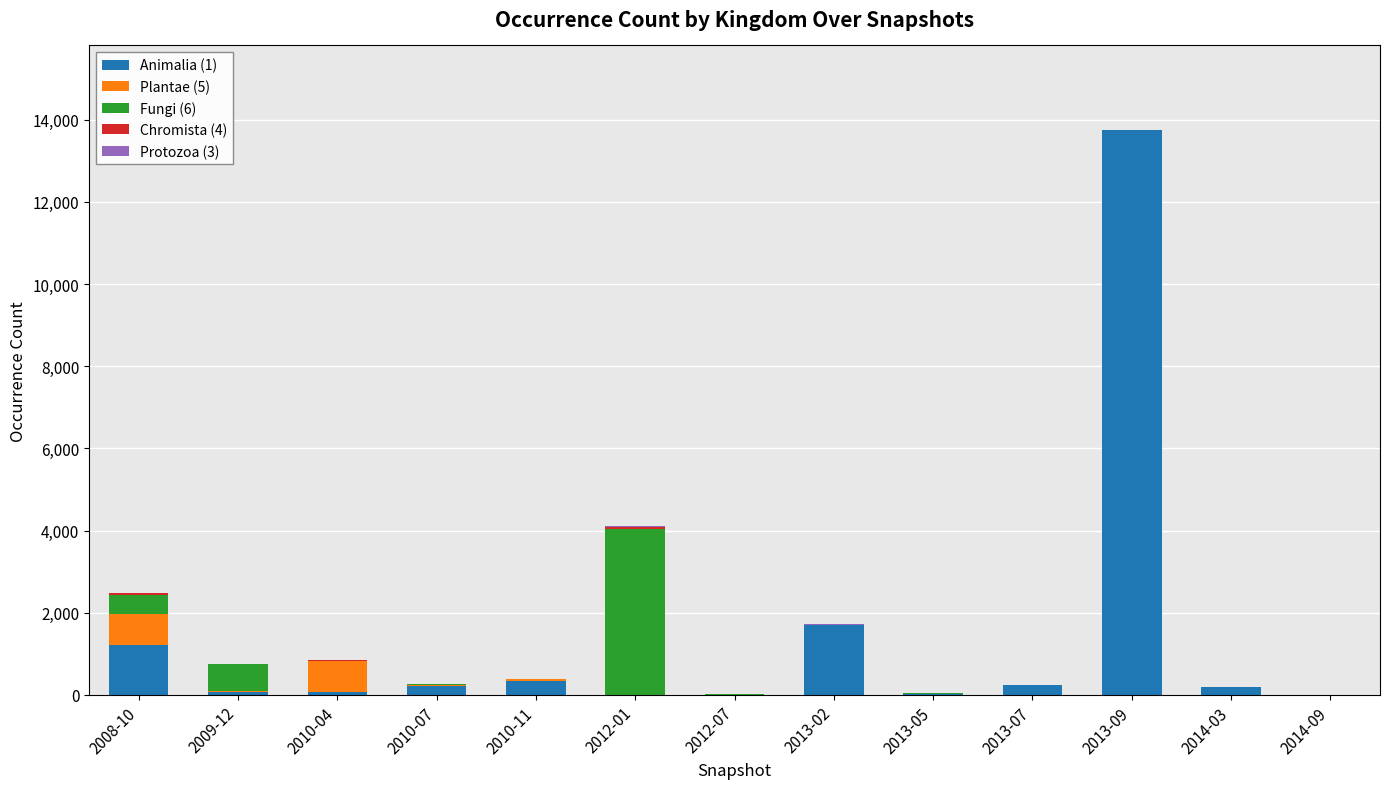

At which category is the sum across all series the highest?

2013-09